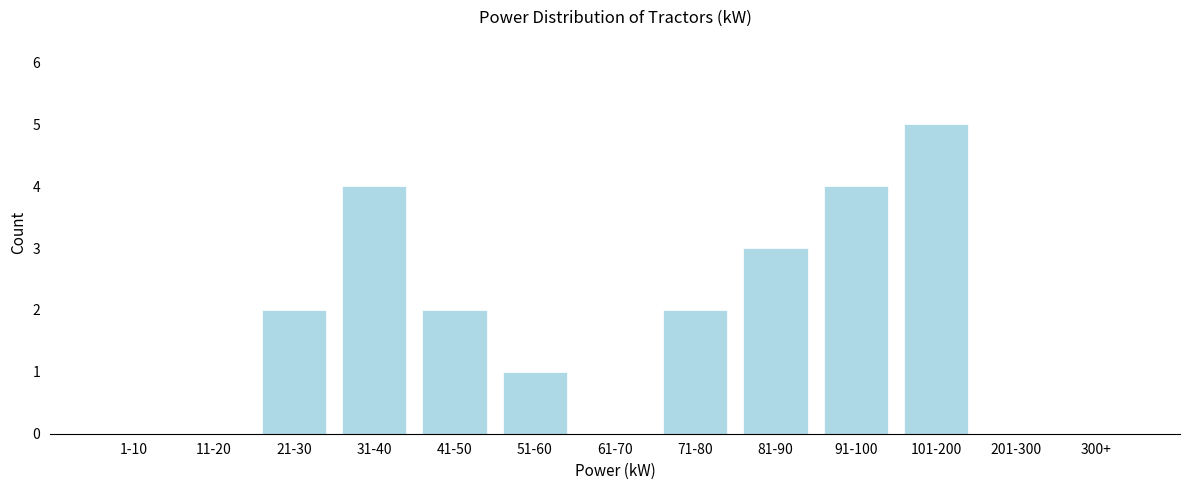

Reading left to right, list all the values displayed in this chart.

1-10=0	11-20=0	21-30=2	31-40=4	41-50=2	51-60=1	61-70=0	71-80=2	81-90=3	91-100=4	101-200=5	201-300=0	300+=0